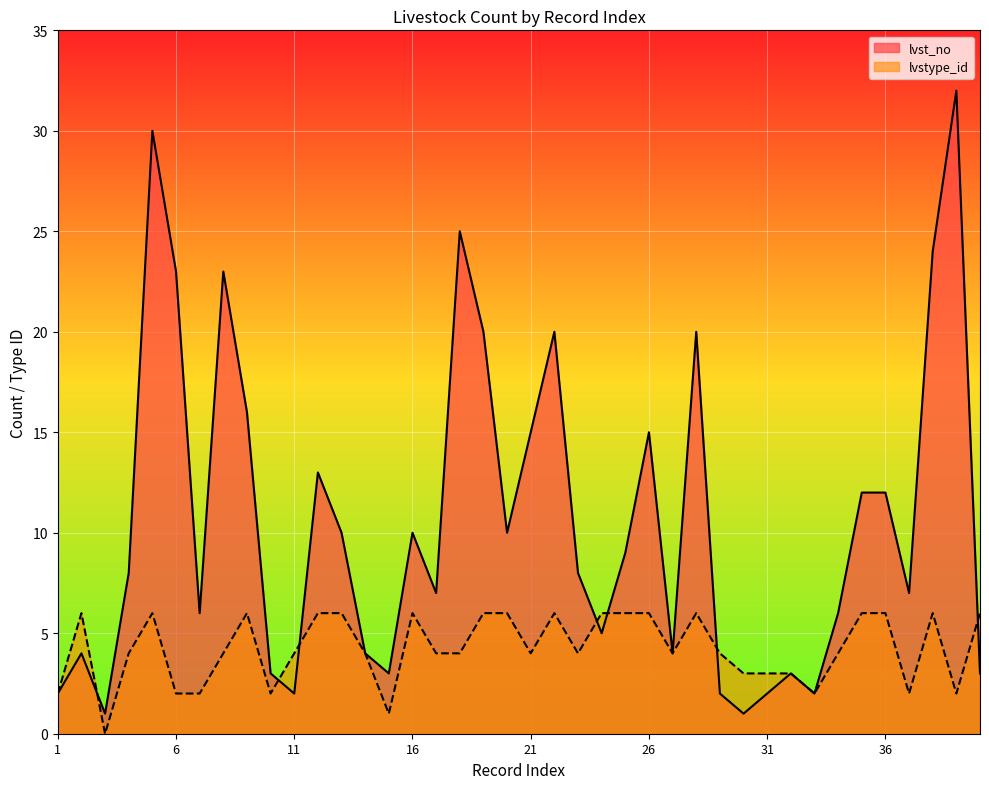

Which series has the largest range (max minus min)?

lvst_no